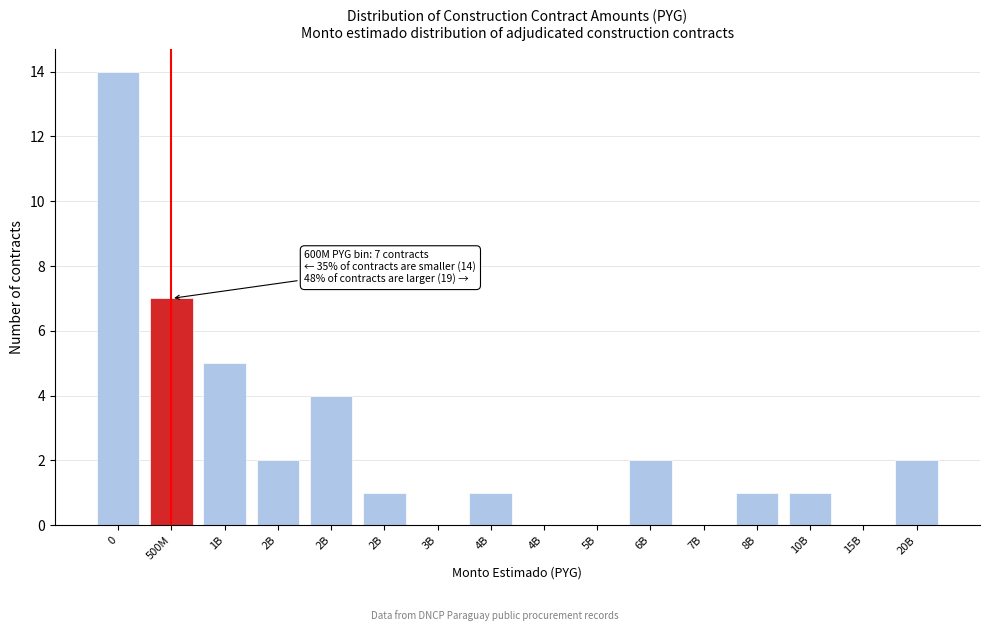

Count the number of data series in this chart.

1